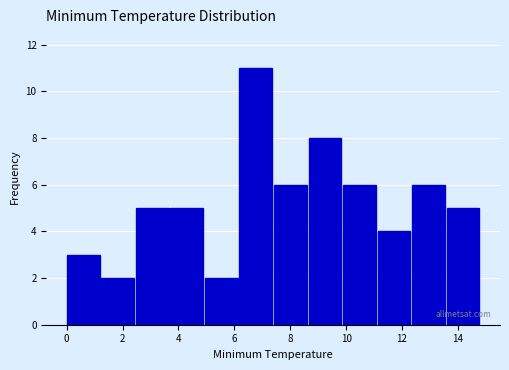

Over which range of the x-axis is the bar tallest?

6.2 to 7.4